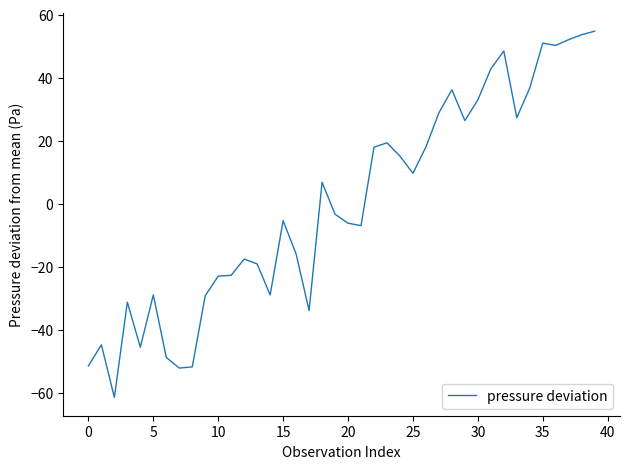

What is the minimum value shown in the chart?

-61.5